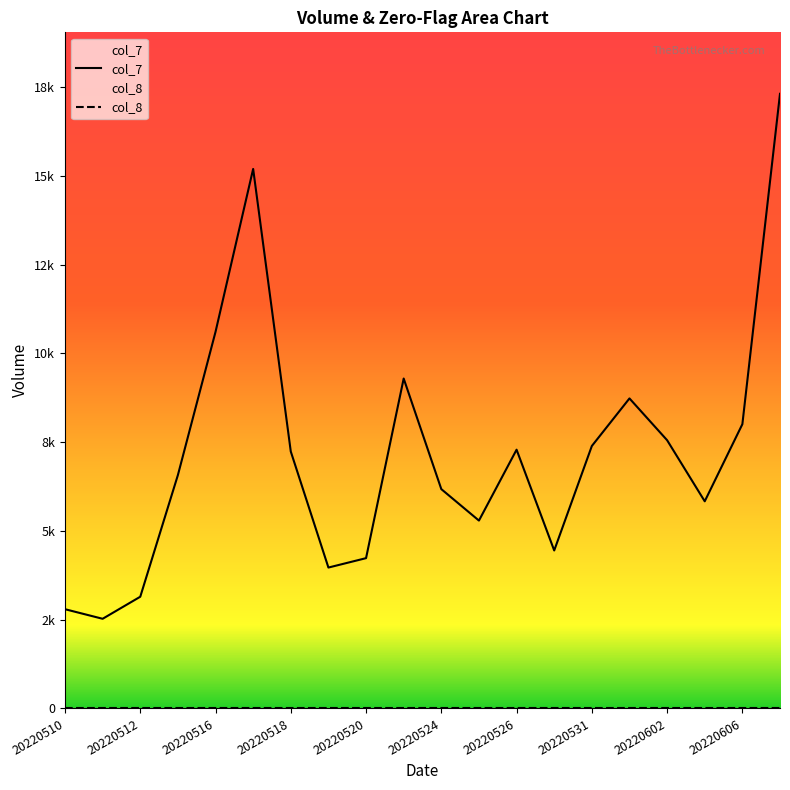

The chart shows a value of 13148 at 20220531. True or false?

False